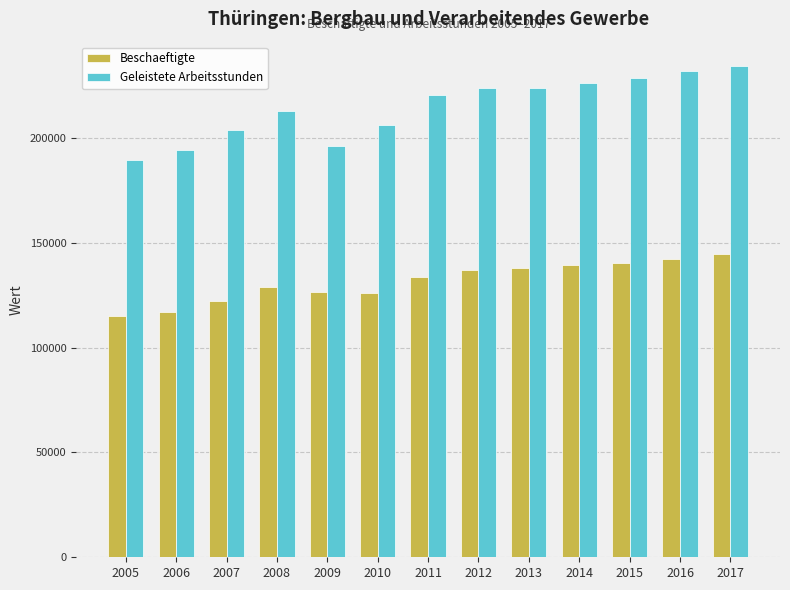

Which series has the largest range (max minus min)?

Geleistete Arbeitsstunden